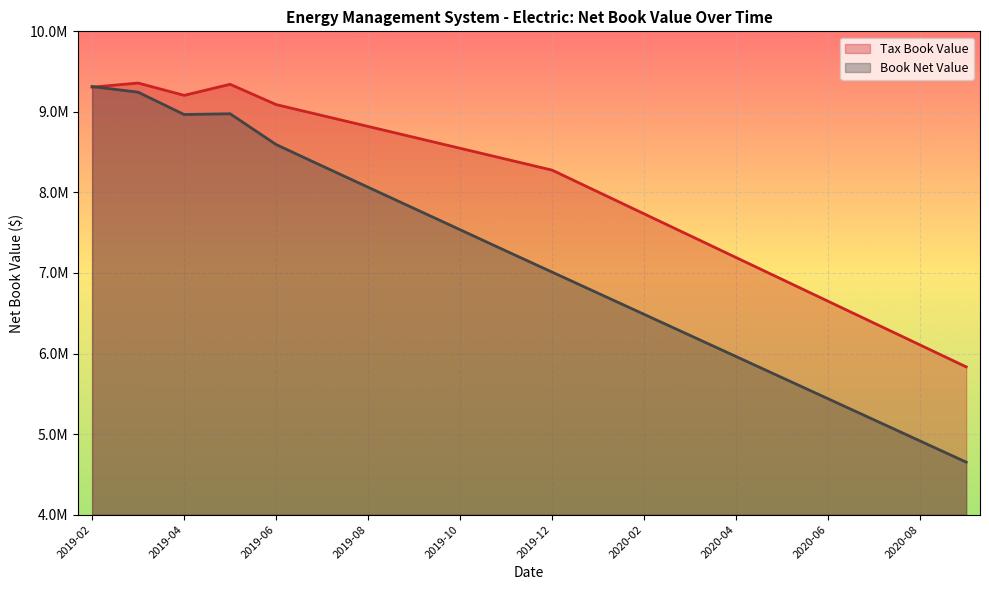

What is the minimum value for Tax Book Value?

5834529.3